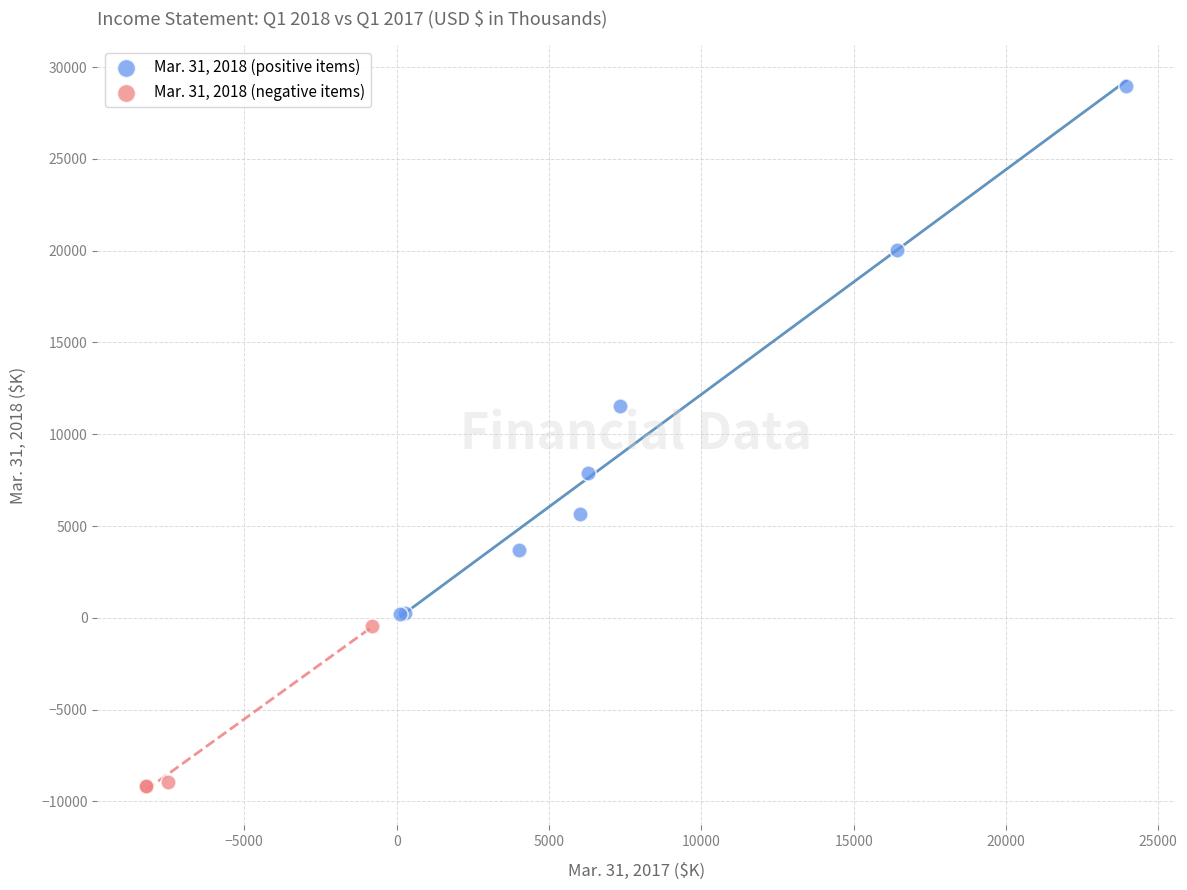

Which series has the largest Y range (max minus min)?

Mar. 31, 2018 (positive items)